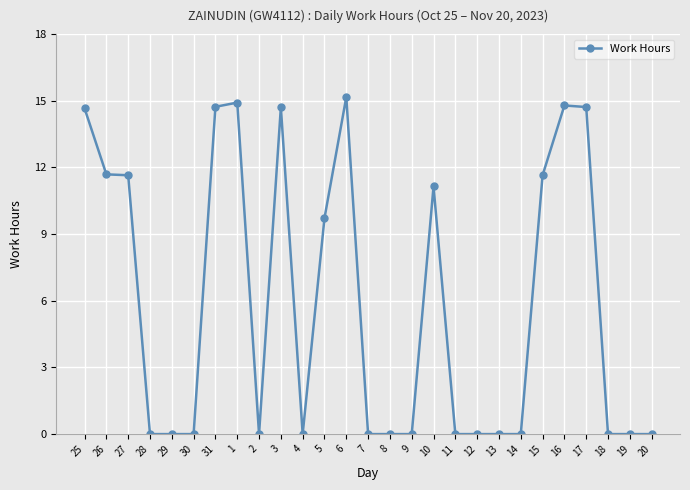

Which label corresponds to the largest value in the chart?

6